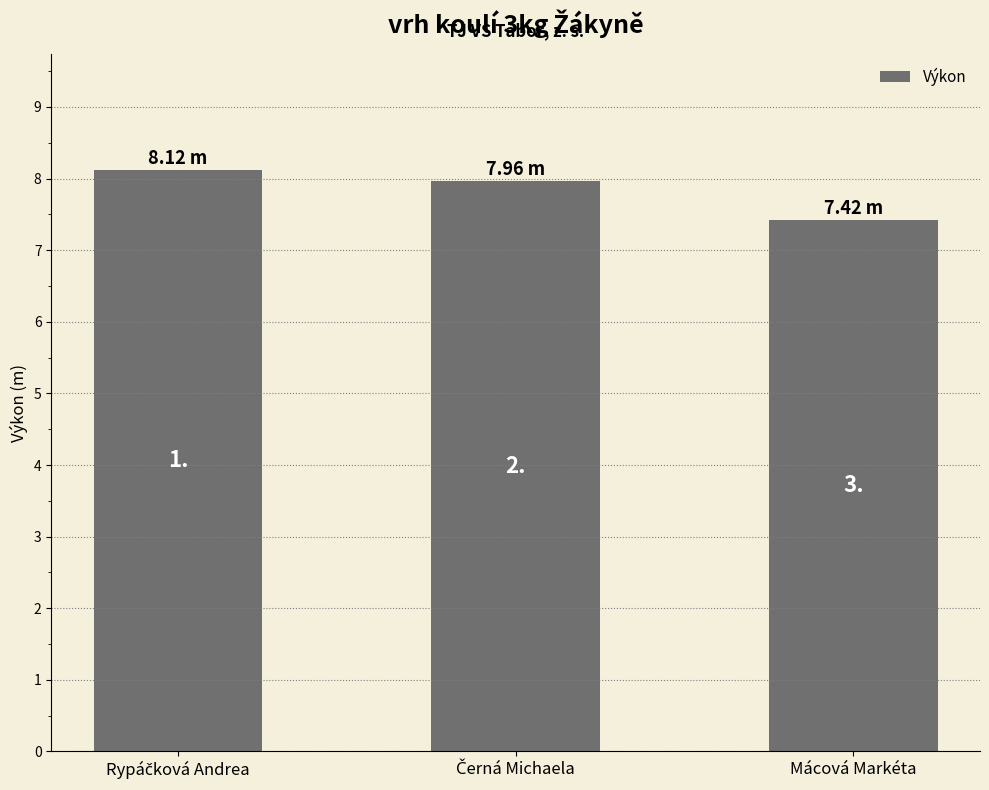

Reading left to right, transcribe all the data shown in this chart.

8.1	8.0	7.4